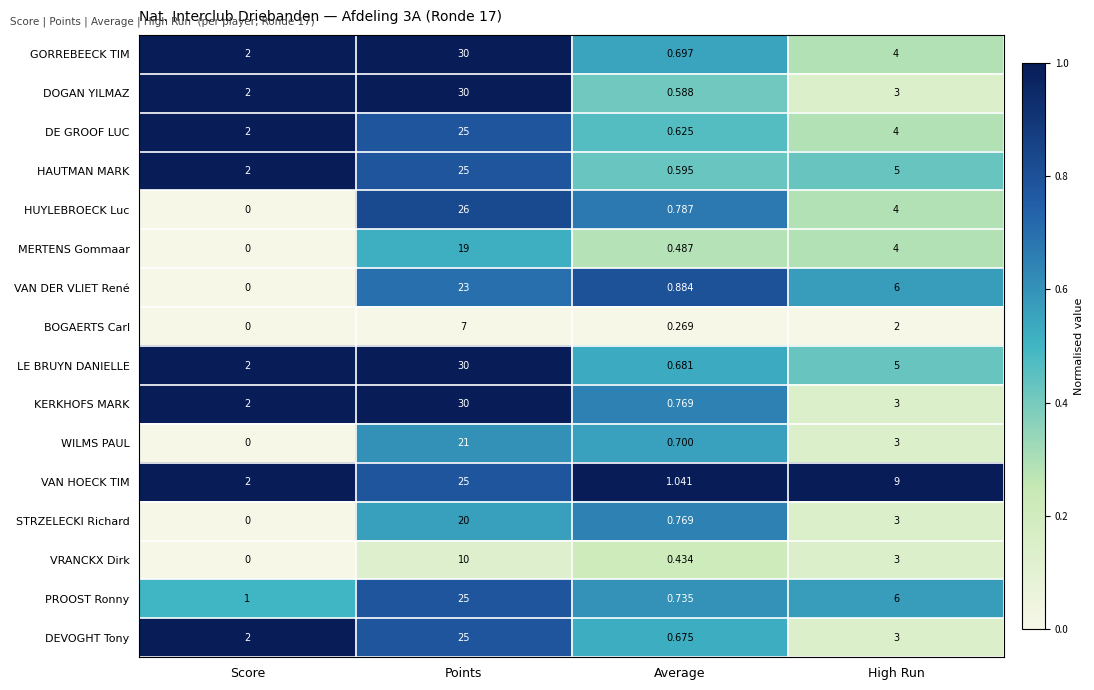

Which series changed the most between Average and High Run?

VAN HOECK TIM